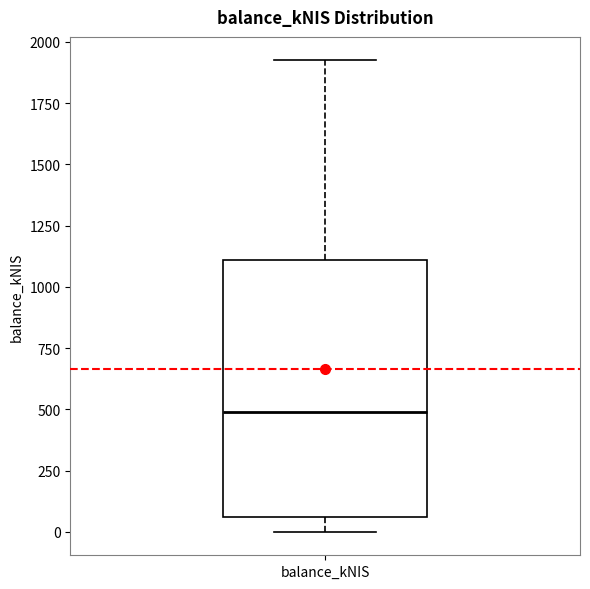

Read this box plot against the y-axis: the position of the median line, the range covered by the box, and the ends of both whiskers. The values are not printed on the chart, so give them approximately, as read against the axis.

median 500, box 50 to 1100, whiskers 0 to 1900